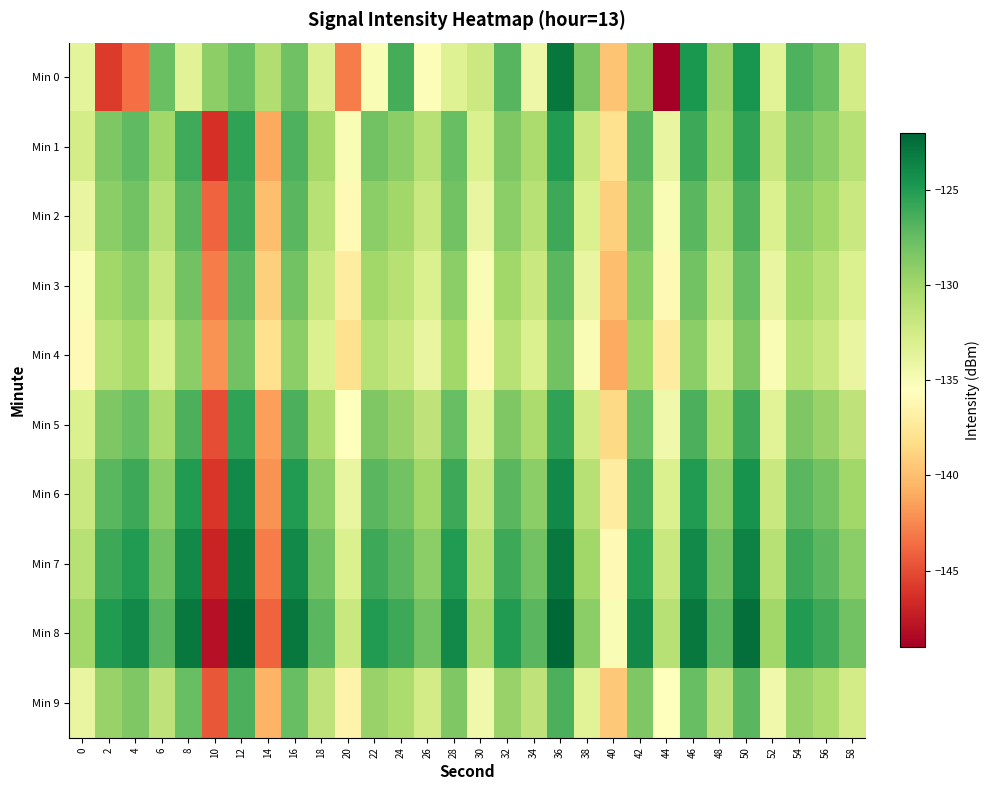

What is the greatest value displayed?

-122.0